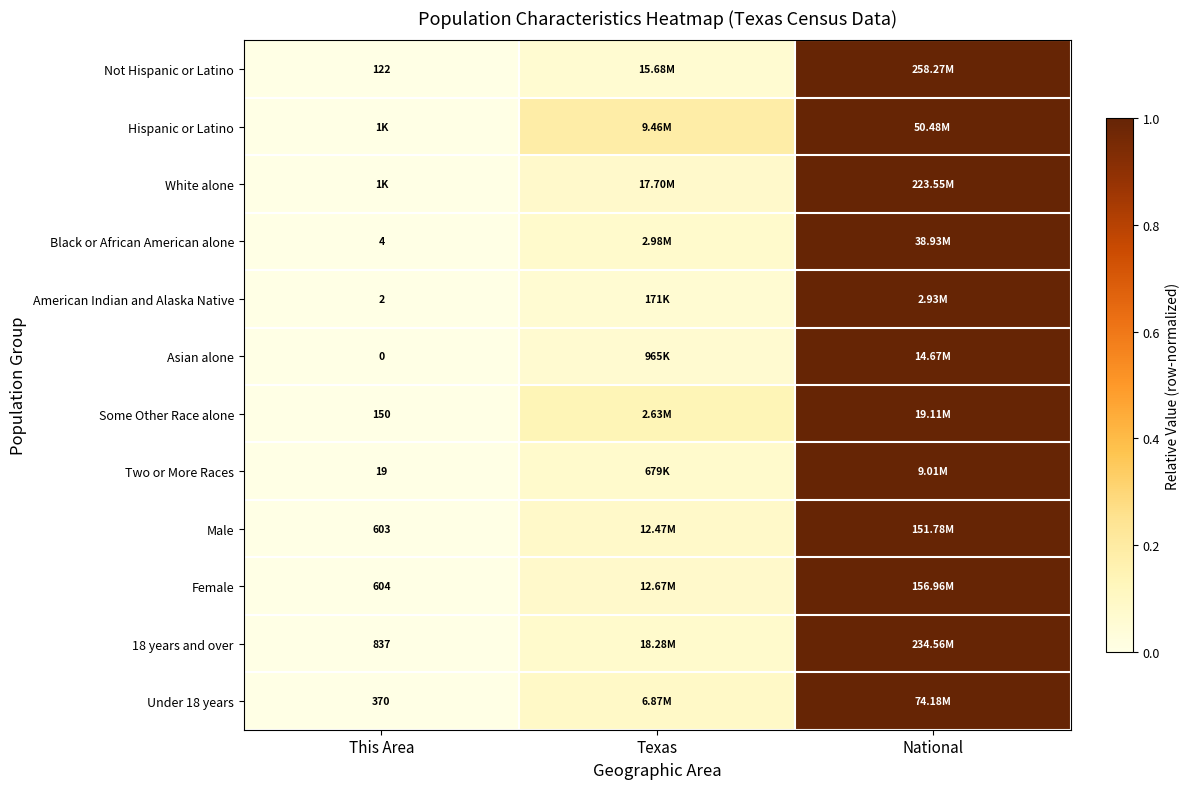

Is the value of Black or African American alone at This Area greater than the value of Under 18 years at This Area?

No